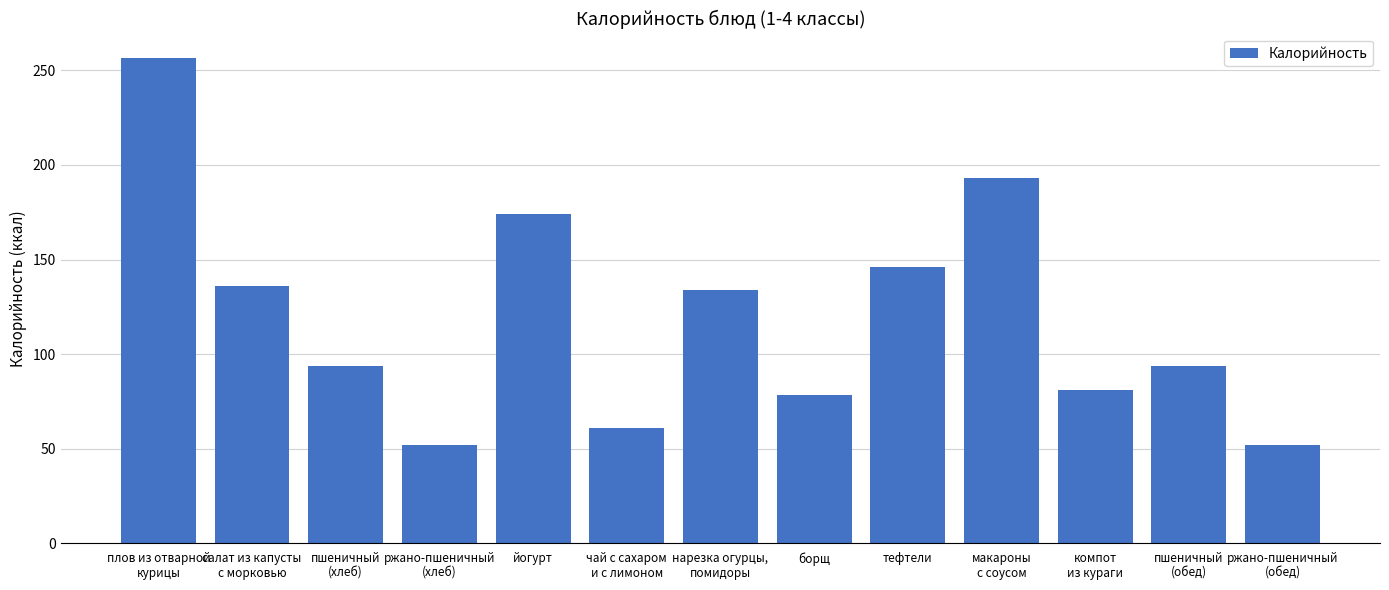

What is the greatest value displayed?

256.5